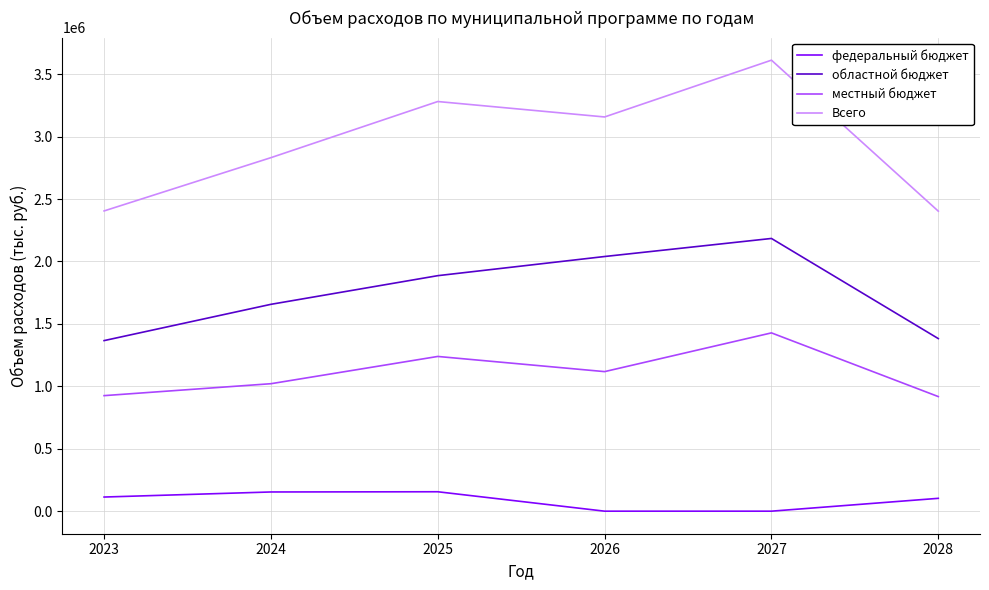

At which category is the sum across all series the highest?

2027